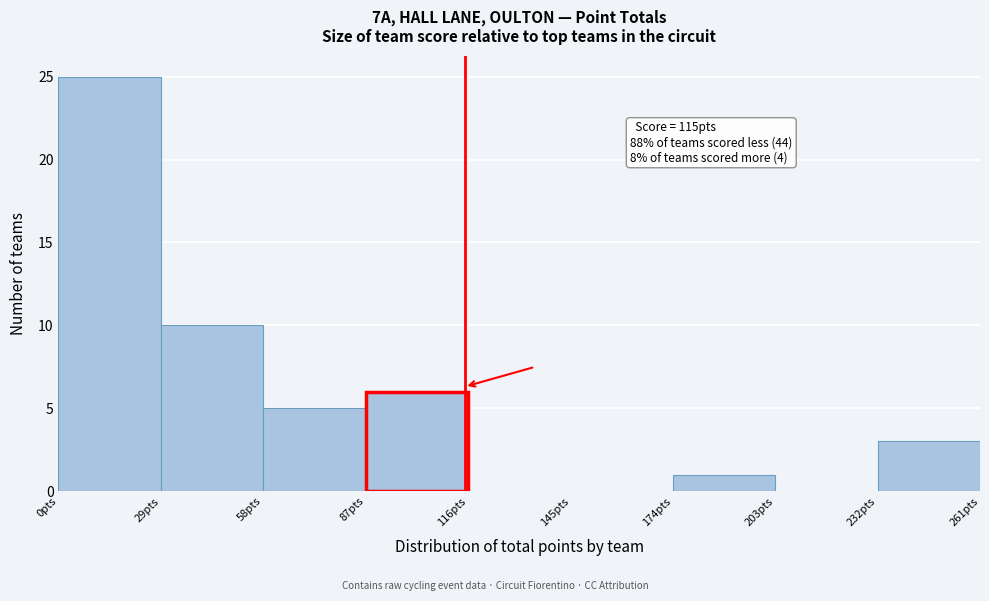

Which range on the x-axis has the tallest bar?

0 to 29